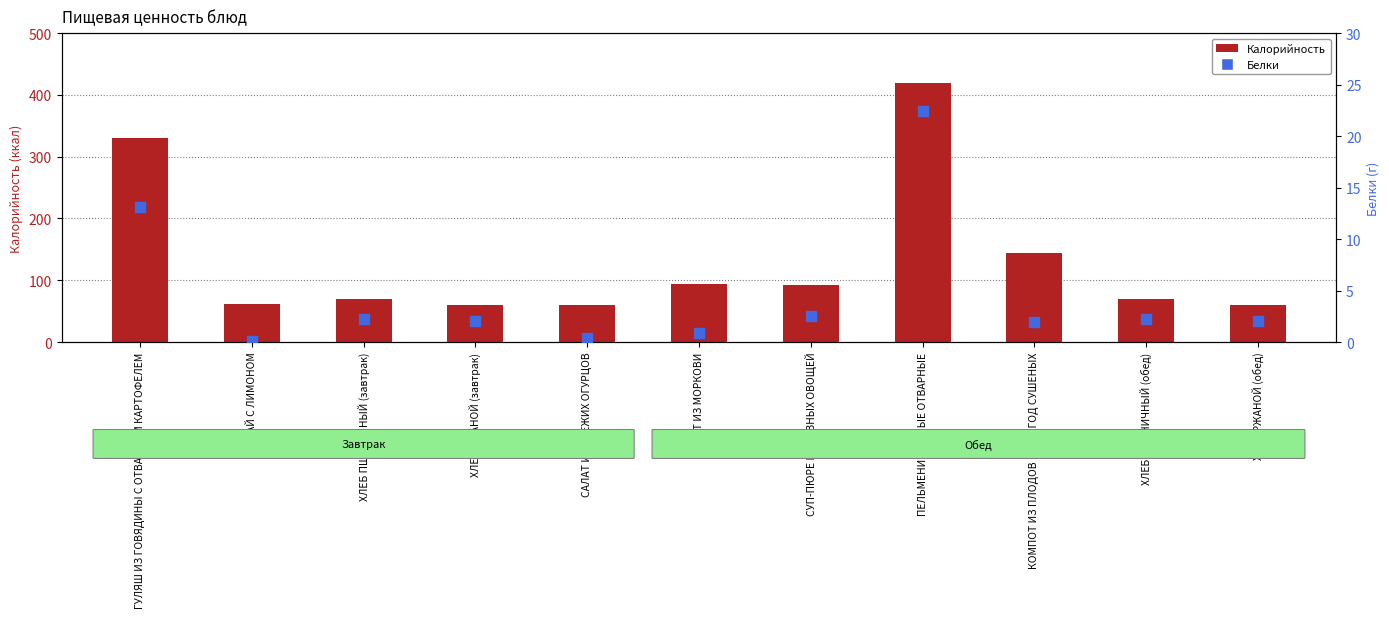

Which series contains the lowest Y value?

Белки